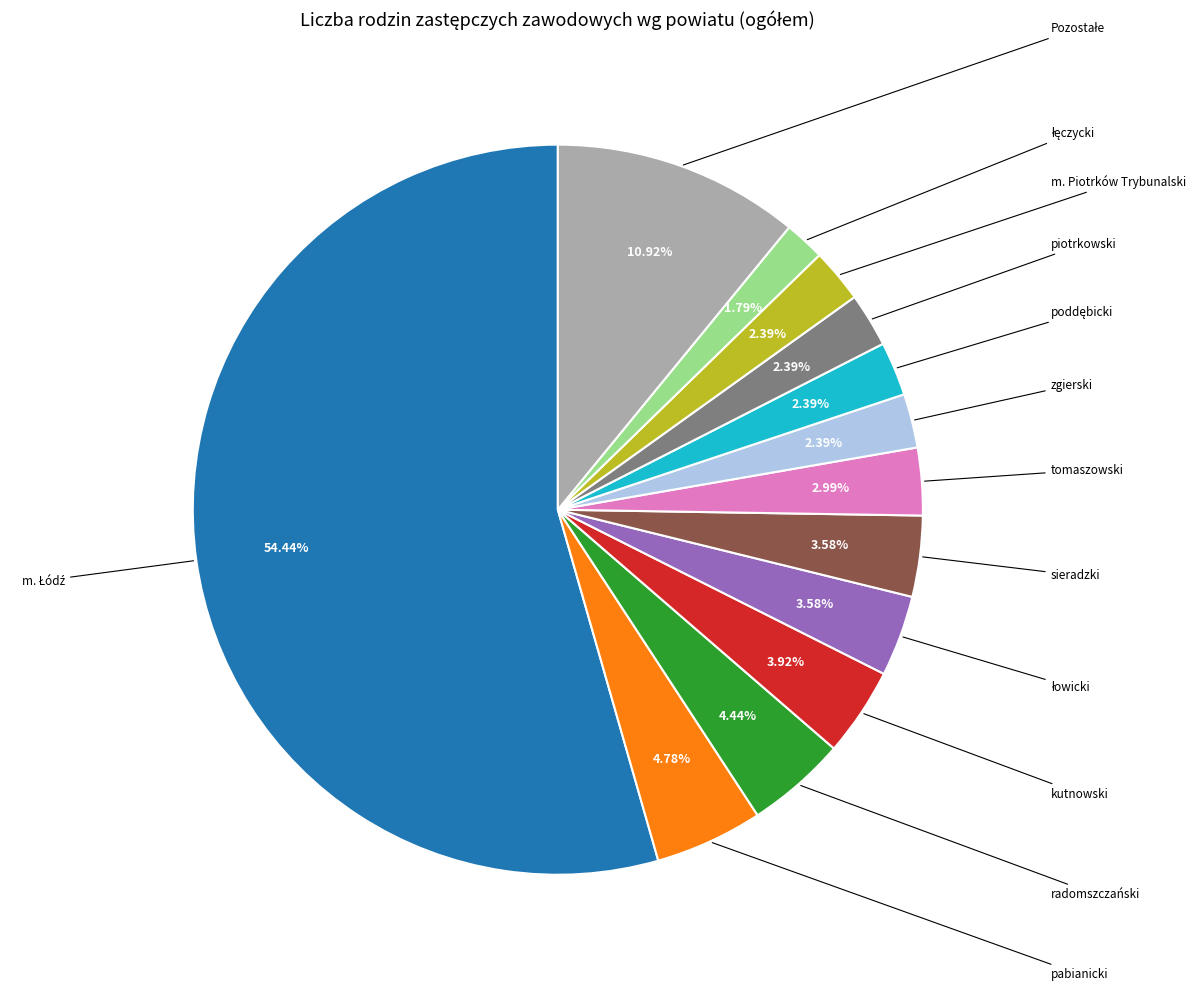

Is there a majority slice in this chart?

Yes